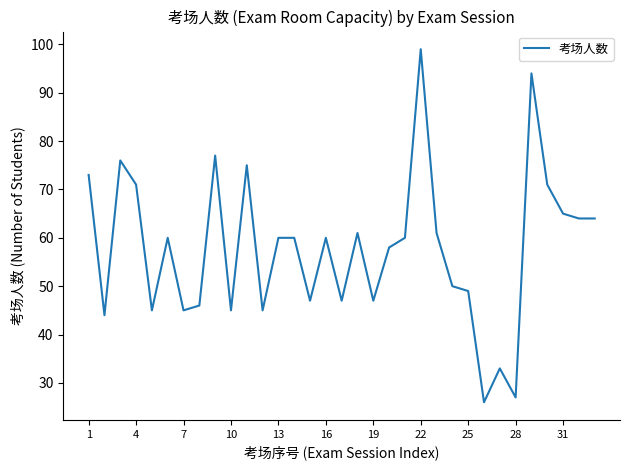

What is the difference between the maximum and minimum values?

73